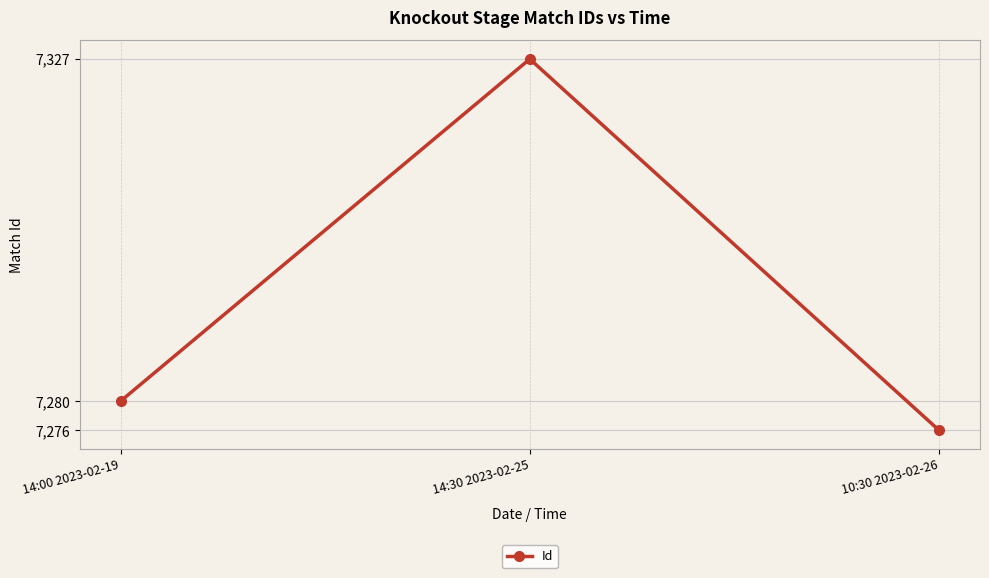

Reading left to right, list all the values displayed in this chart.

14:00 2023-02-19=7280	14:30 2023-02-25=7327	10:30 2023-02-26=7276